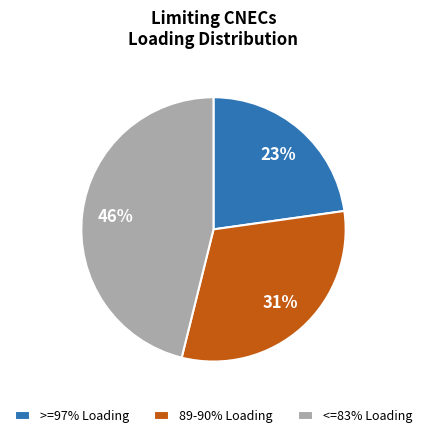

Is there any slice that represents more than half of the pie?

No